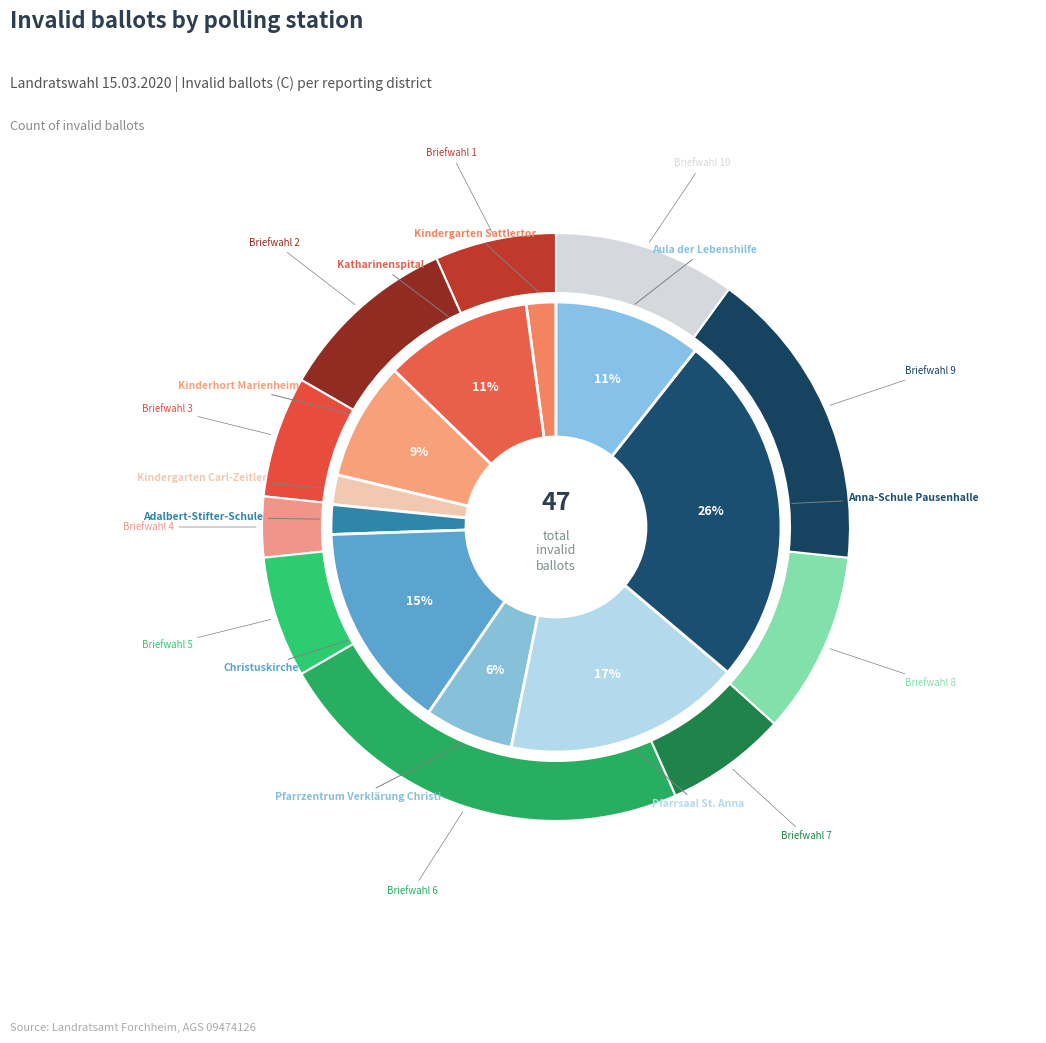

What percentage is the Pfarrsaal St. Anna slice, to the nearest percent?

17%